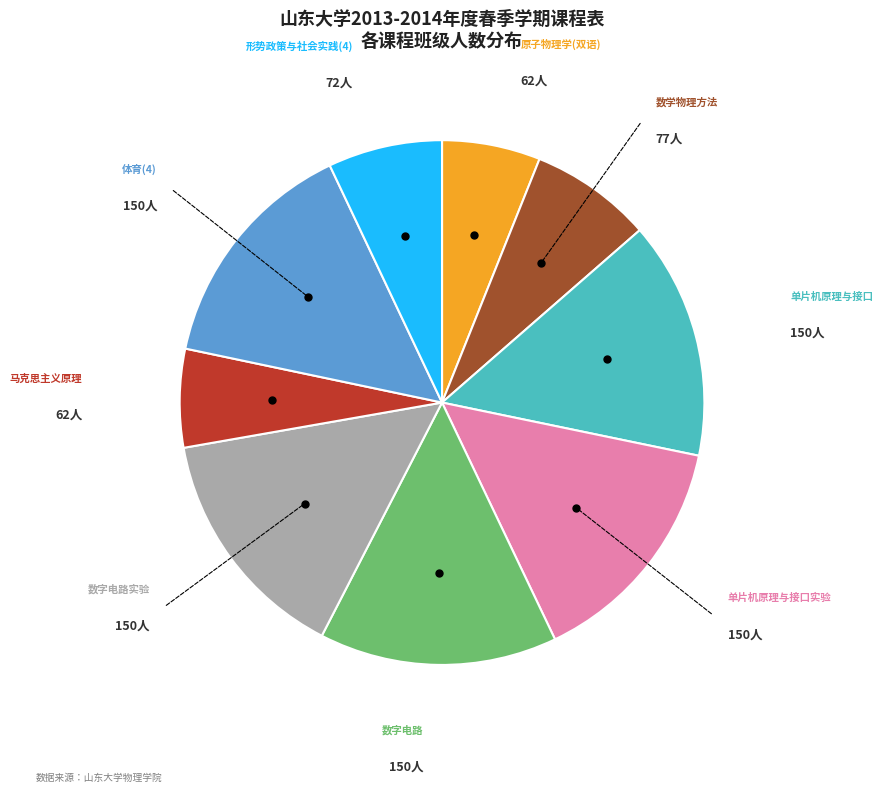

Does any single category account for the majority?

No